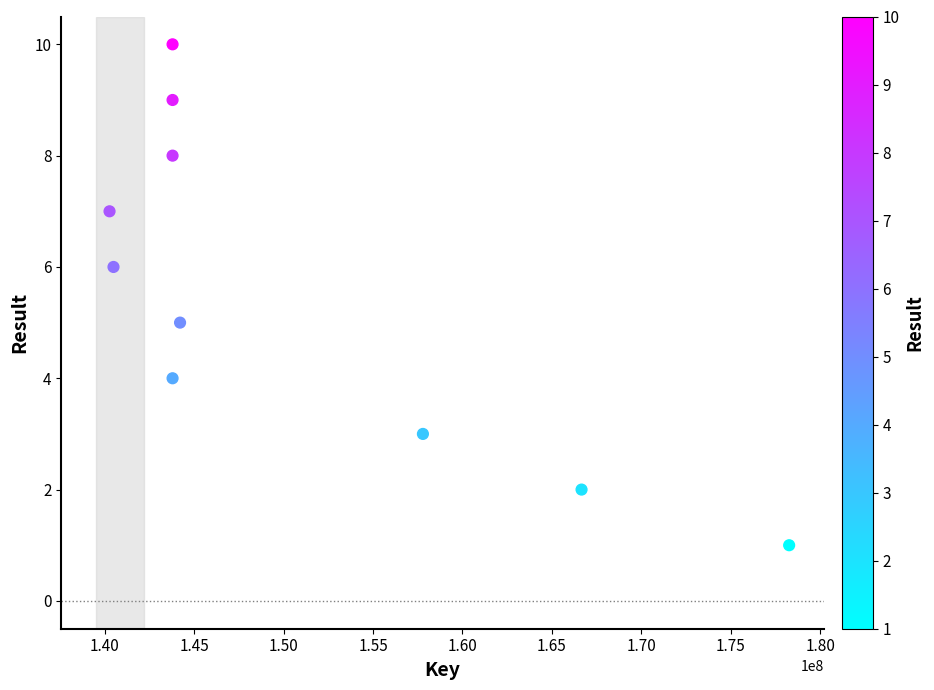

What is the average X value?

150284615